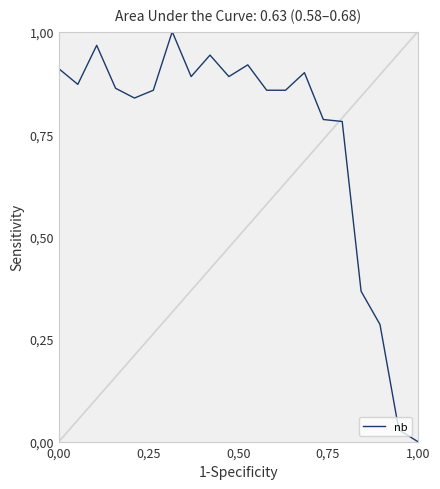

Reading left to right, transcribe all the data shown in this chart.

0.9	0.9	1.0	0.9	0.8	0.9	1.0	0.9	0.9	0.9	0.9	0.9	0.9	0.9	0.8	0.8	0.4	0.3	0.0	0.0